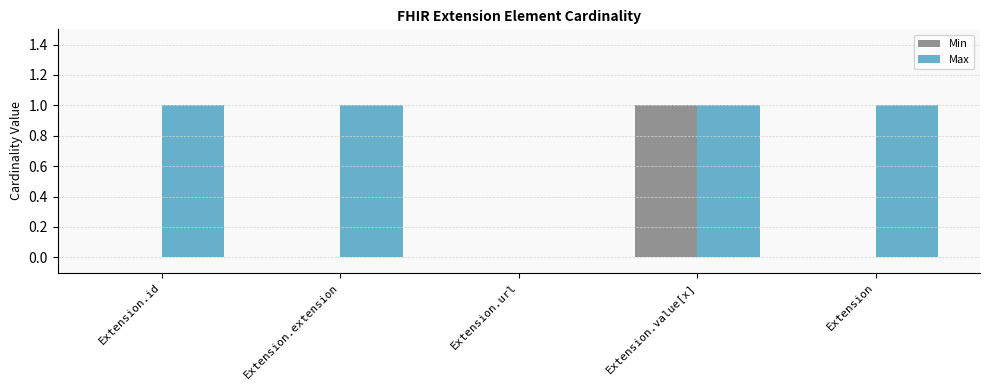

How many groups of bars are there?

5